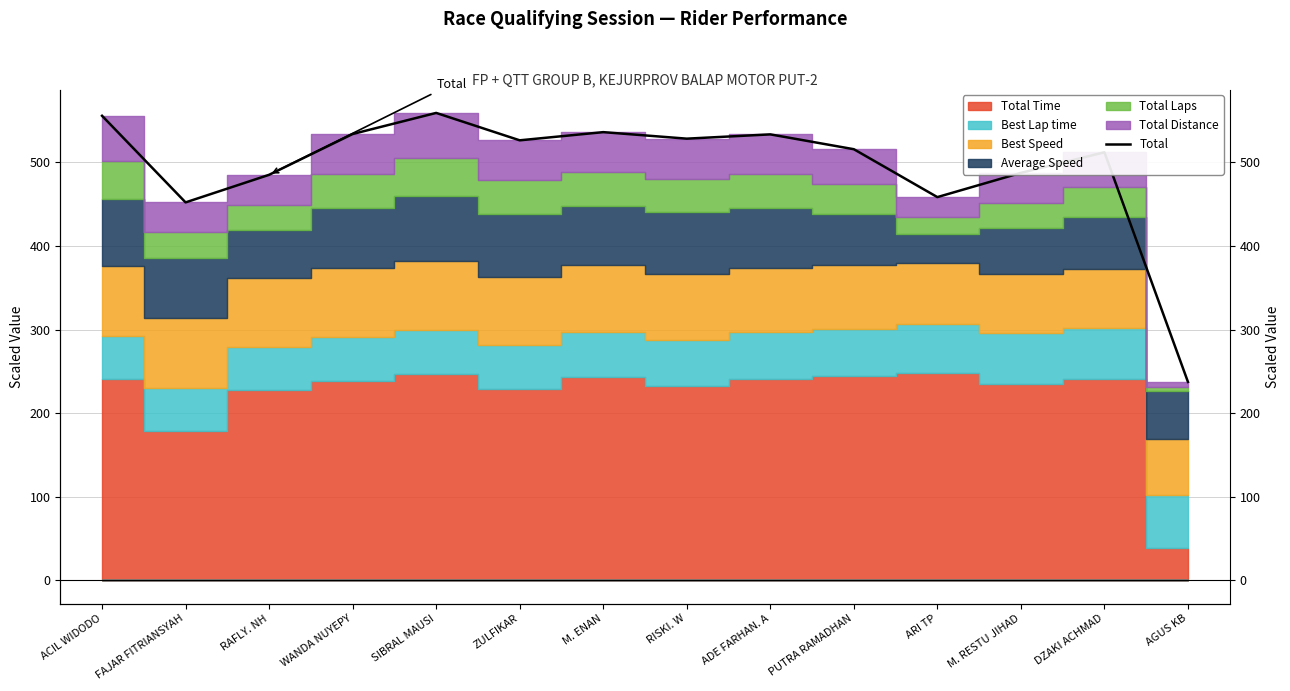

Is it true that the value at WANDA NUYEPY is 835.1?

False